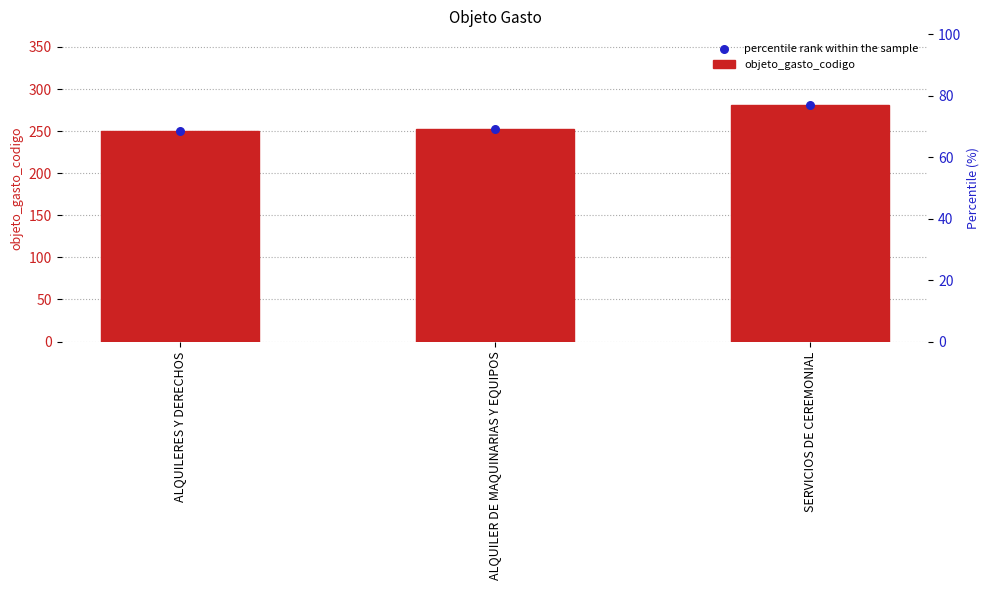

Which series has the largest Y range (max minus min)?

objeto_gasto_codigo